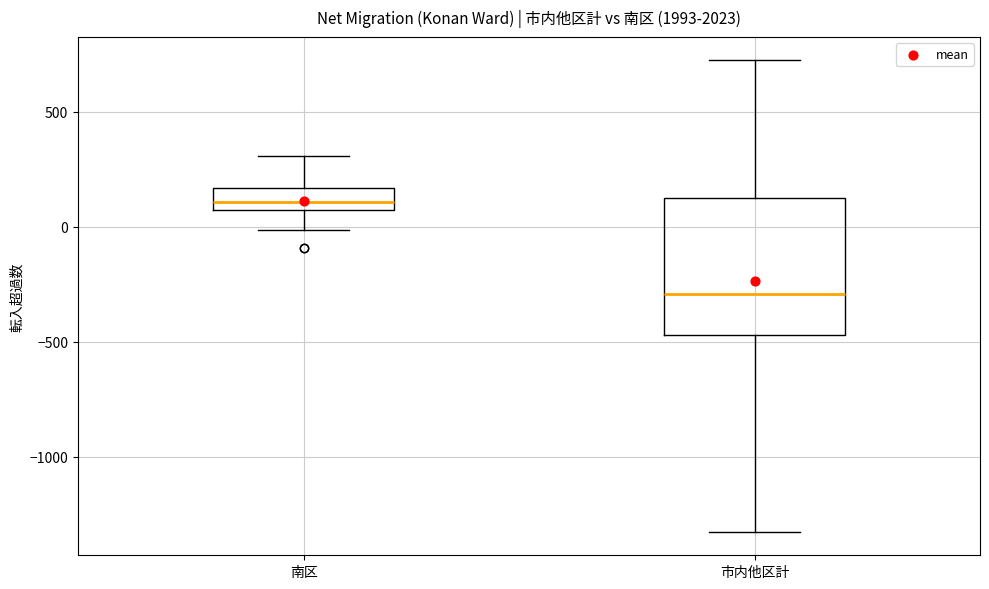

Reading left to right, transcribe this box plot: for each box, give where its median line is, the range the box spans, and where its two whiskers end, as read against the y-axis. The values are not printed on the chart, so give them approximately, as read against the axis.

南区: median 100, box 50 to 150, whiskers 0 to 300
市内他区計: median -300, box -450 to 100, whiskers -1300 to 700